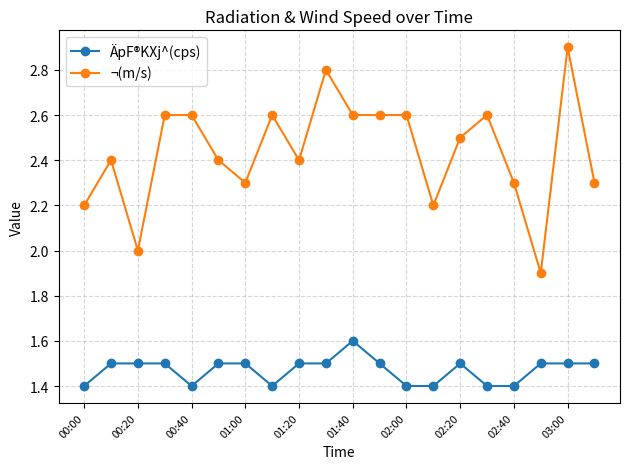

What is the difference between the maximum and minimum values in the ¬(m/s) series?

1.0